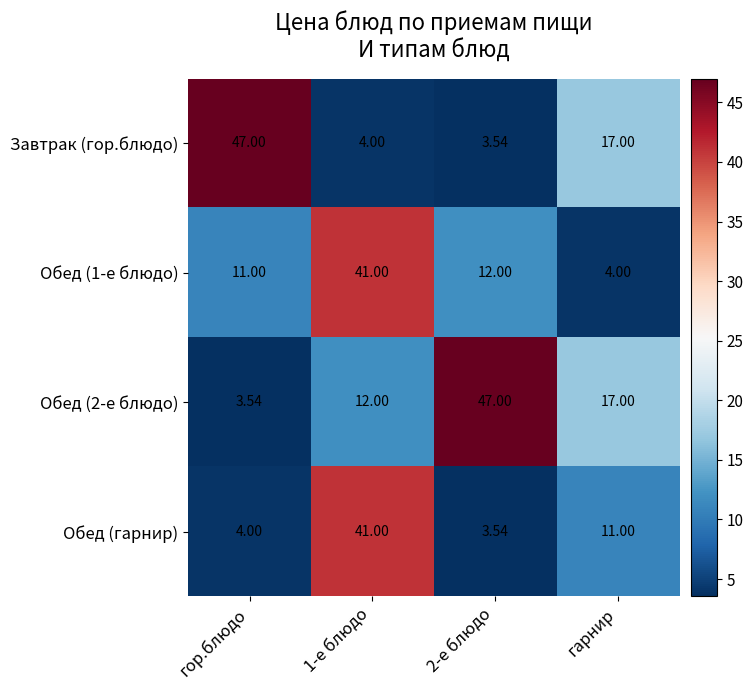

At which label does Завтрак (гор.блюдо) first exceed 17?

гор.блюдо